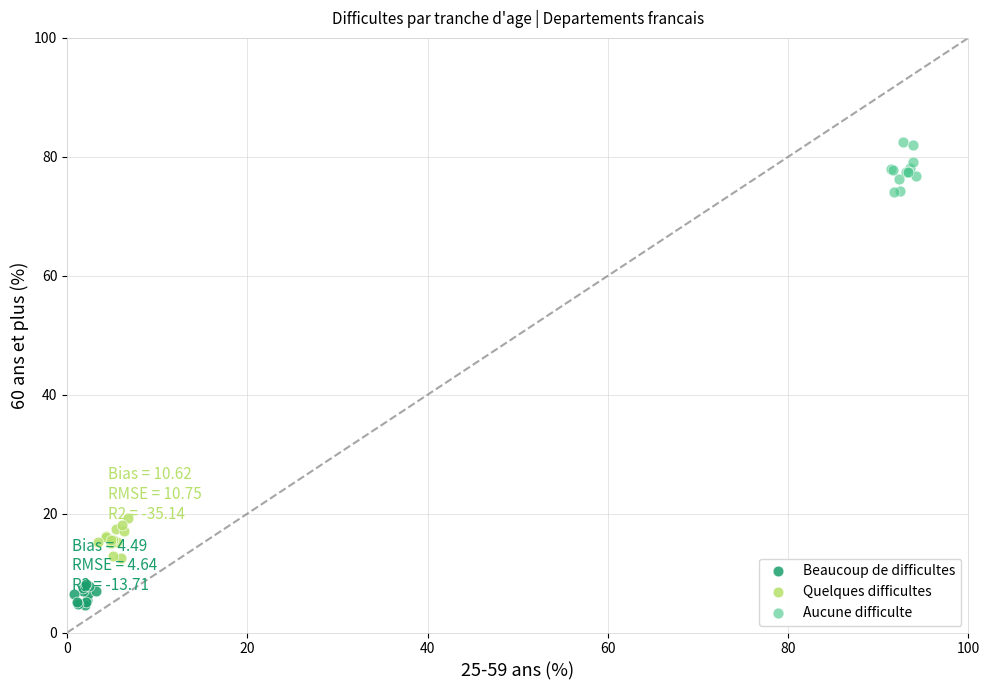

Which series reaches the maximum Y coordinate?

Aucune difficulte